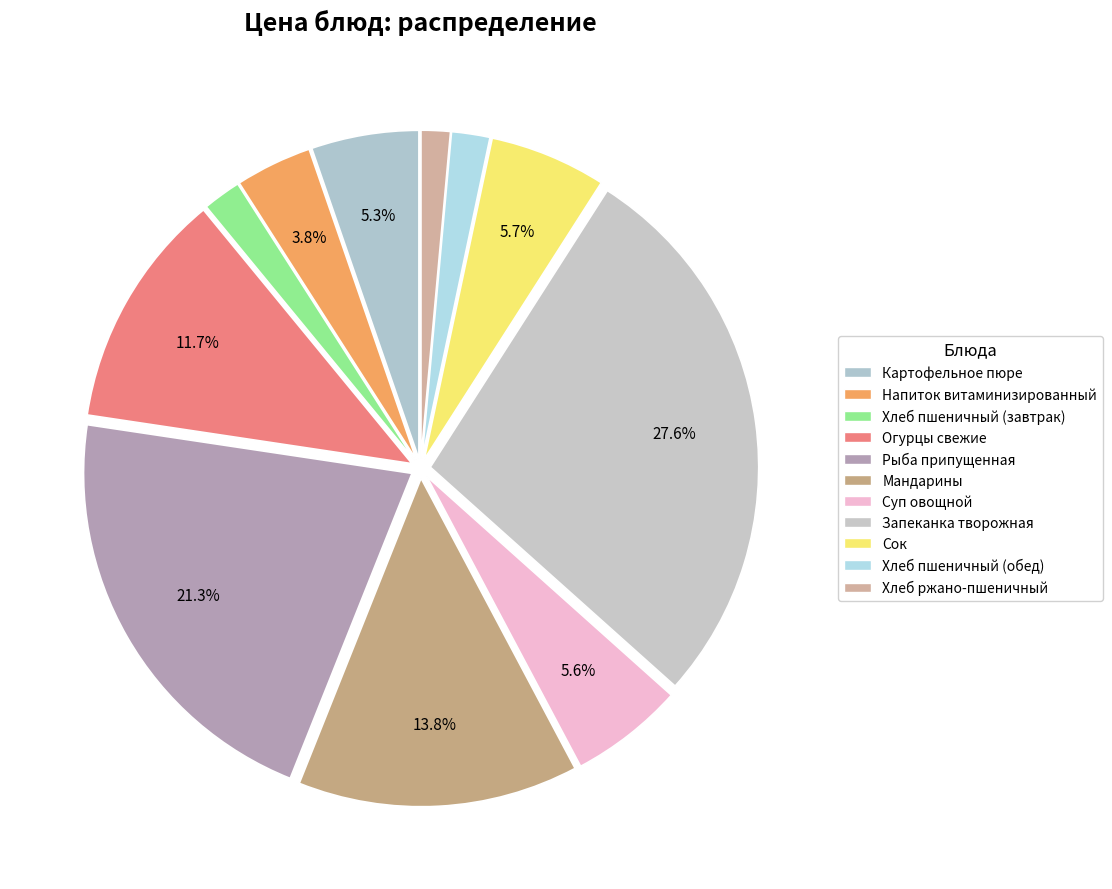

Is there any slice that represents more than half of the pie?

No